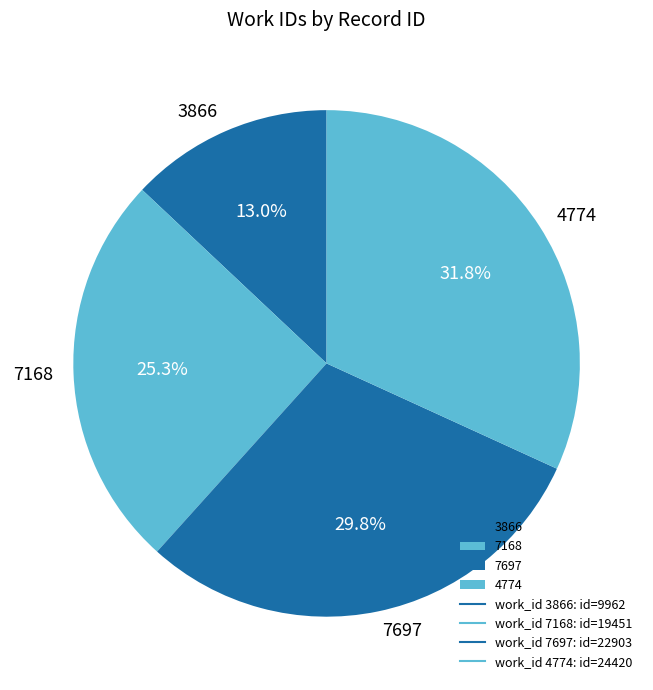

What is the total percentage of 7168 and 3866?

38.3%